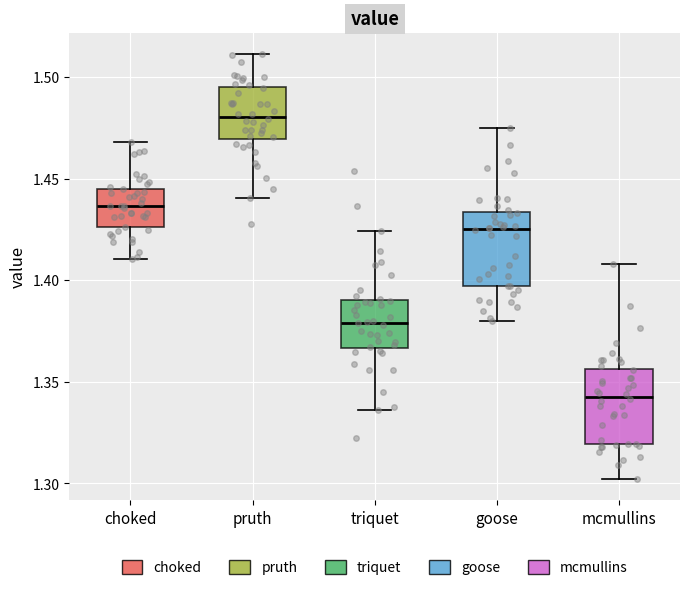

Where does the upper whisker of the box for triquet end on the y-axis? The values are not printed on the chart, so give them approximately, as read against the axis.

1.425